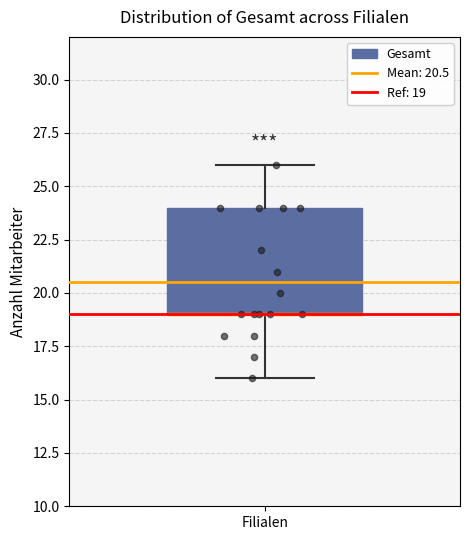

Read this box plot against the y-axis: the position of the median line, the range covered by the box, and the ends of both whiskers. The values are not printed on the chart, so give them approximately, as read against the axis.

median 19 (drawn on the box's lower edge), box 19 to 24, whiskers 16 to 26